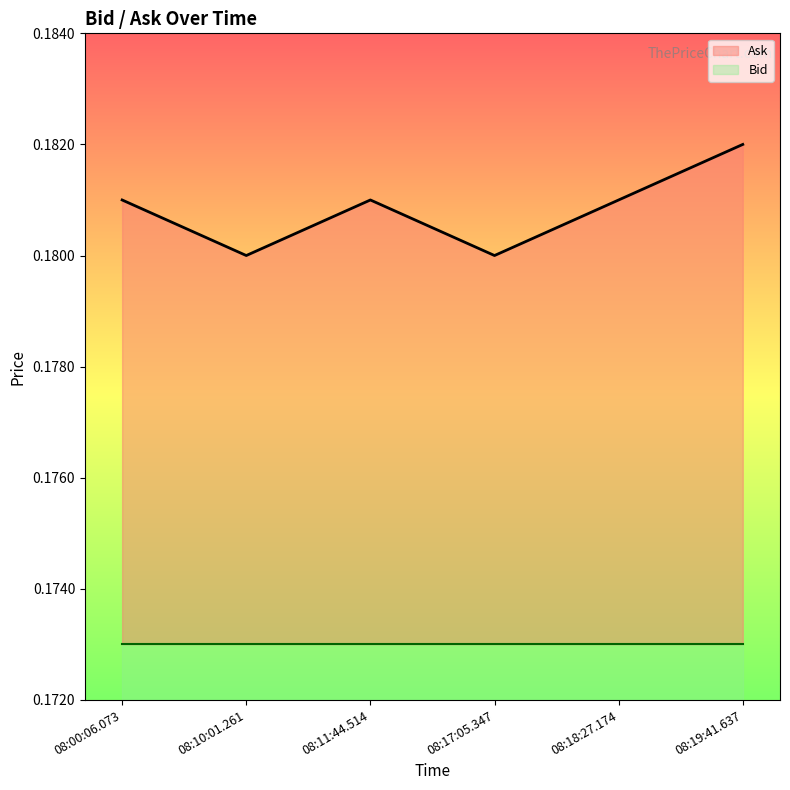

Rank the categories by value from lowest to highest.

08:10:01.261, 08:17:05.347, 08:00:06.073, 08:11:44.514, 08:18:27.174, 08:19:41.637